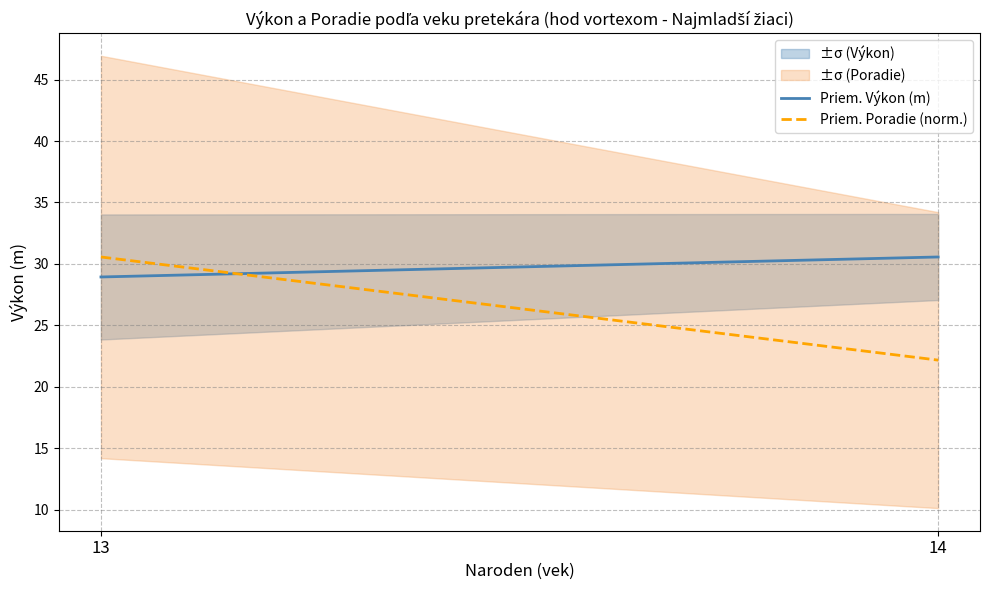

How many data points in Priem. Výkon (m) are above 30?

1